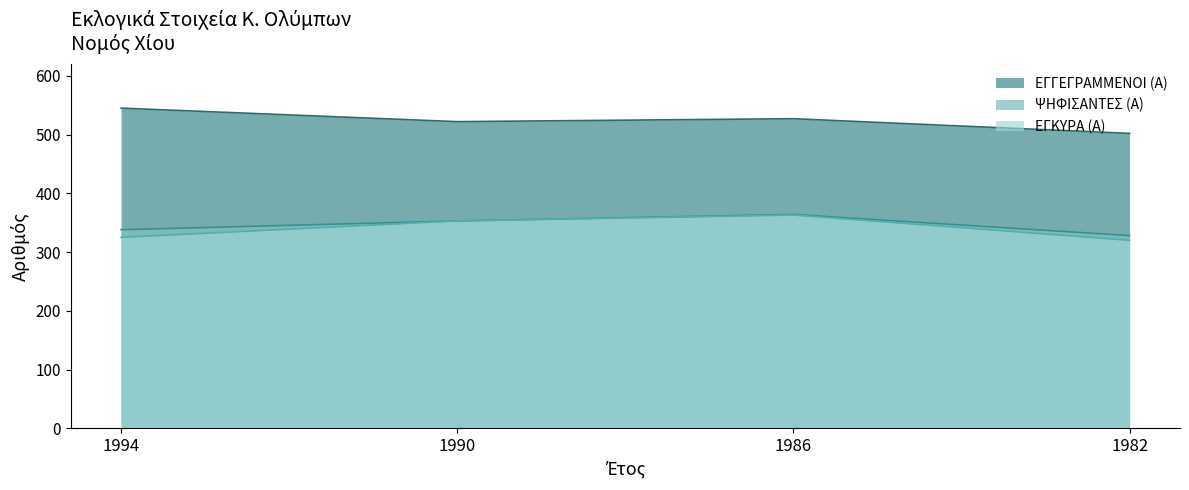

How many categories are shown in the chart?

4